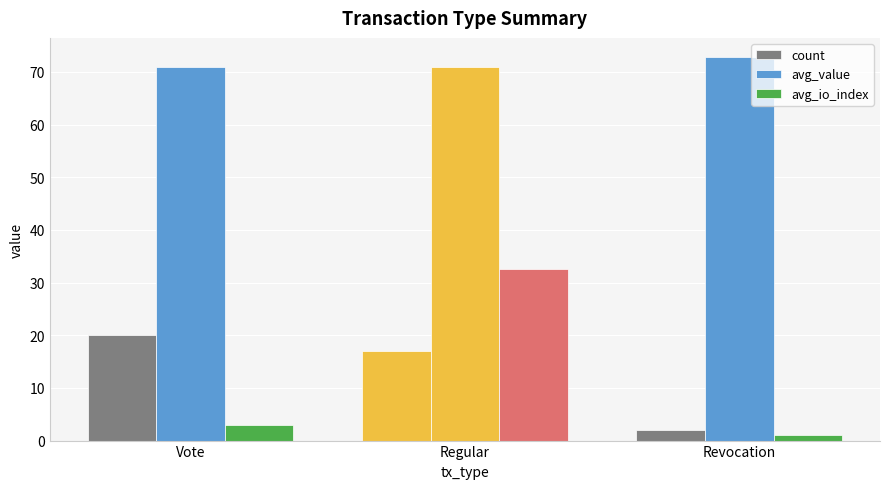

The value of avg_value at Vote is 70.8. True or false?

True